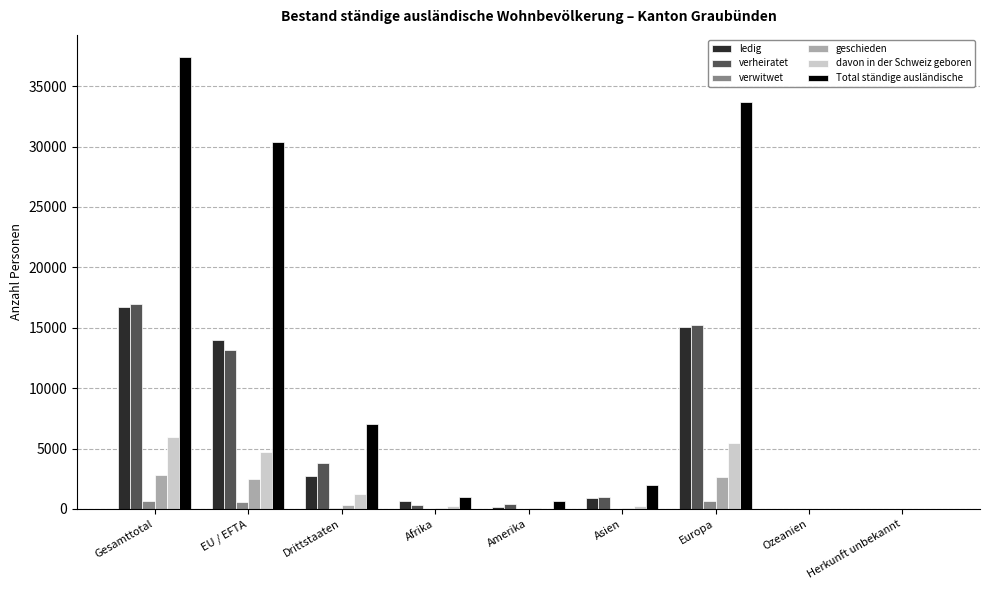

True or false: verheiratet has a value of 14 at Herkunft unbekannt.

True